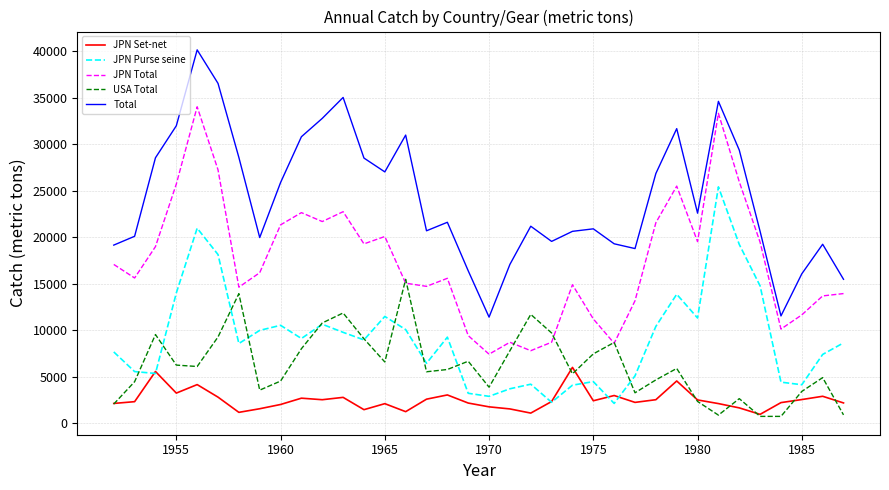

Which series has the largest range (max minus min)?

Total